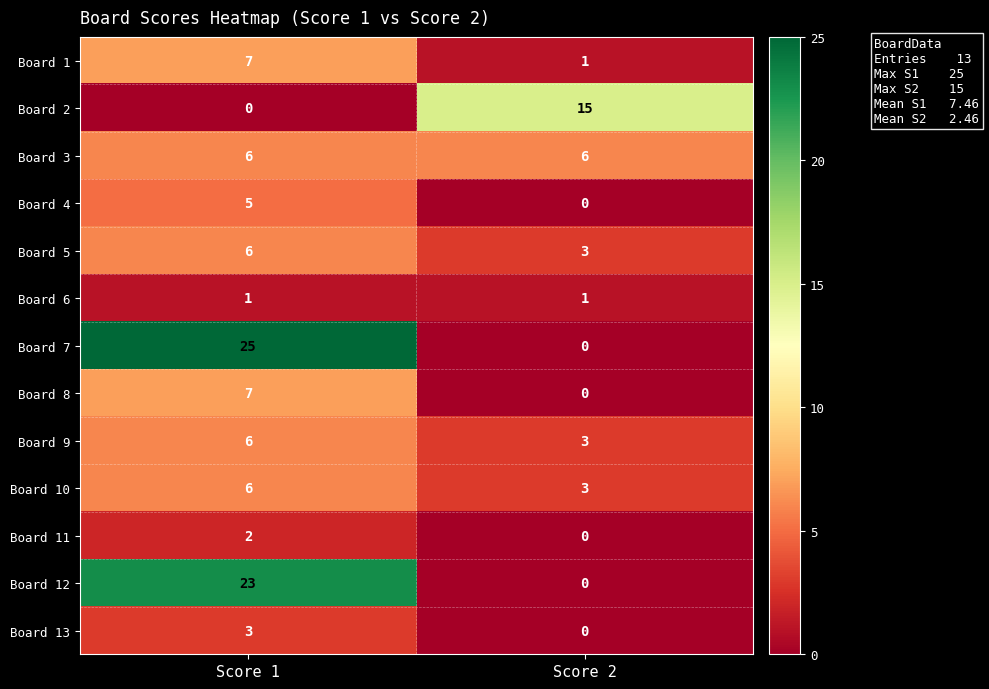

How many data points does each series have?

2